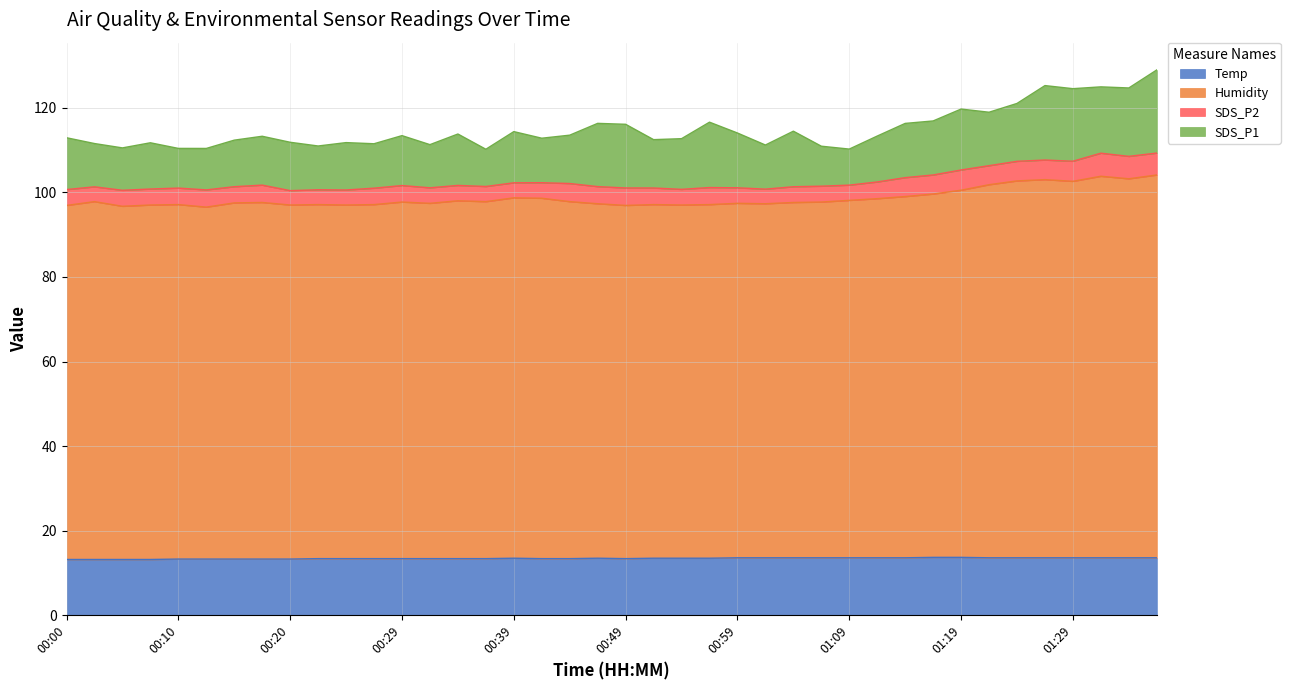

Is the value of Temp at 00:44 greater than the value of Humidity at 00:59?

No